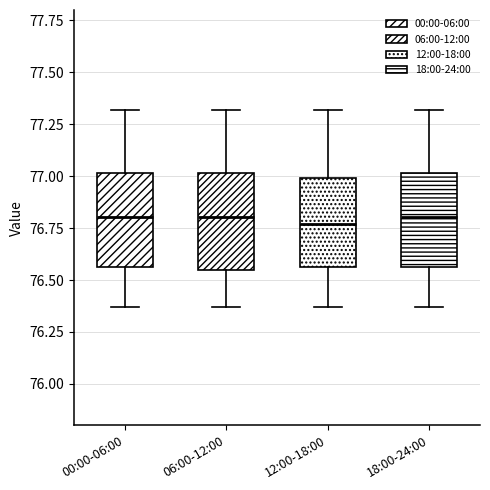

Reading left to right, transcribe this box plot: for each box, give where its median line is, the range the box spans, and where its two whiskers end, as read against the y-axis. The values are not printed on the chart, so give them approximately, as read against the axis.

00:00-06:00: median 76.80, box 76.55 to 77.00, whiskers 76.35 to 77.30
06:00-12:00: median 76.80, box 76.55 to 77.00, whiskers 76.35 to 77.30
12:00-18:00: median 76.75, box 76.55 to 77.00, whiskers 76.35 to 77.30
18:00-24:00: median 76.80, box 76.55 to 77.00, whiskers 76.35 to 77.30